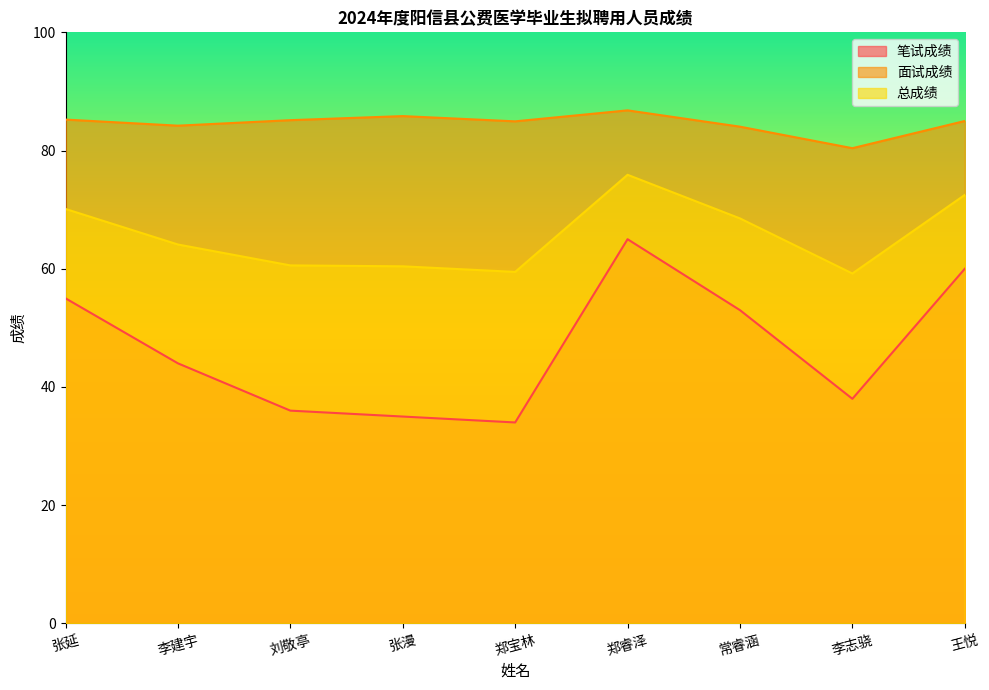

What is the label of the 5th point from the right?

郑宝林